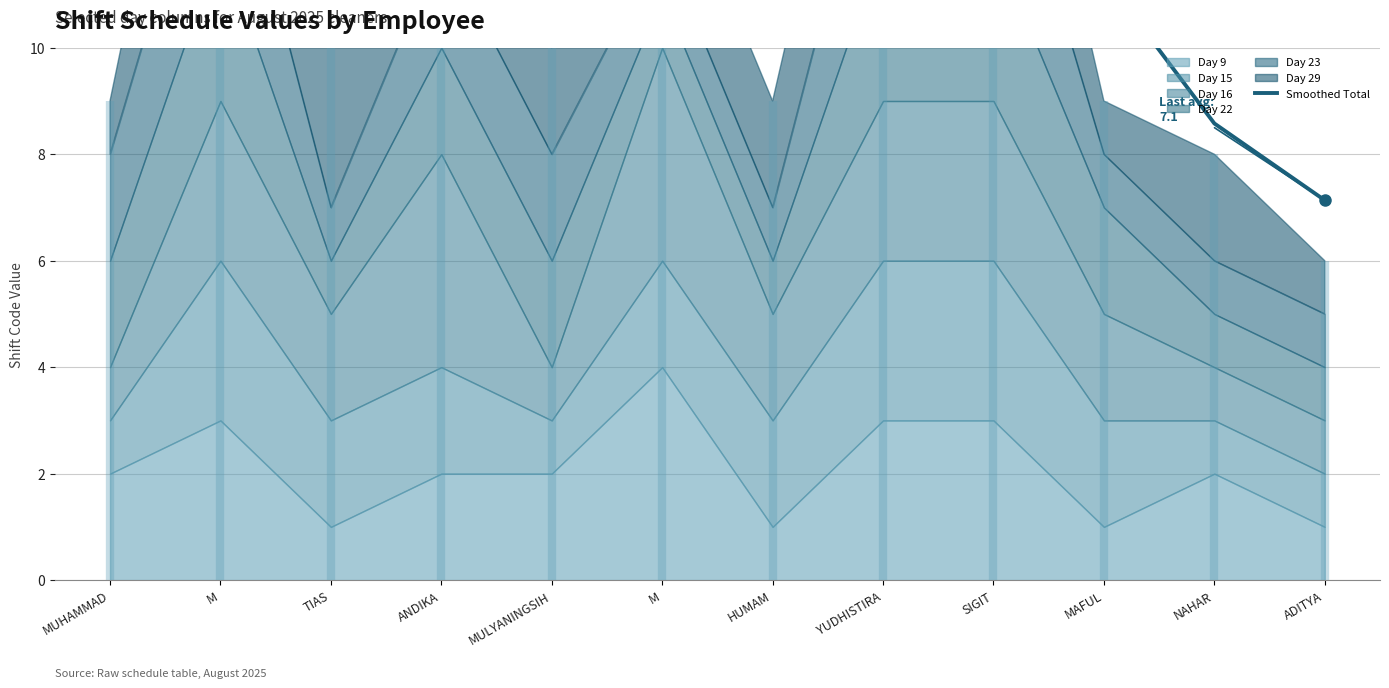

What is the greatest value displayed?

14.8